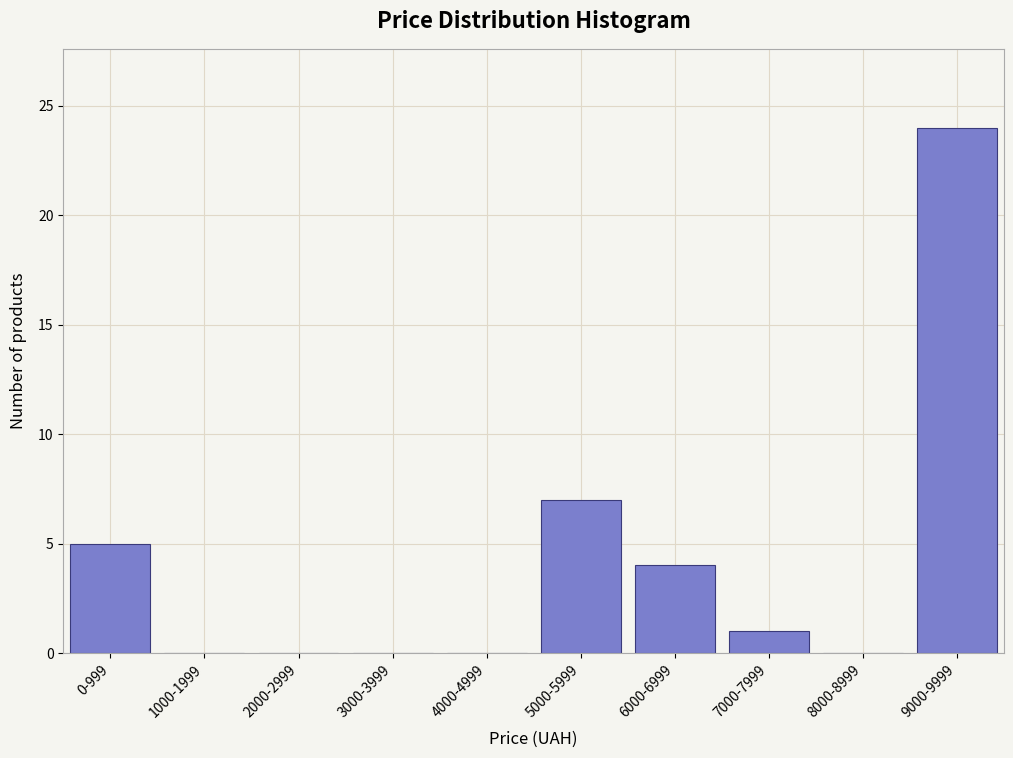

Reading right to left, what are all the values shown in this chart?

9000-9999=24	8000-8999=0	7000-7999=1	6000-6999=4	5000-5999=7	4000-4999=0	3000-3999=0	2000-2999=0	1000-1999=0	0-999=5